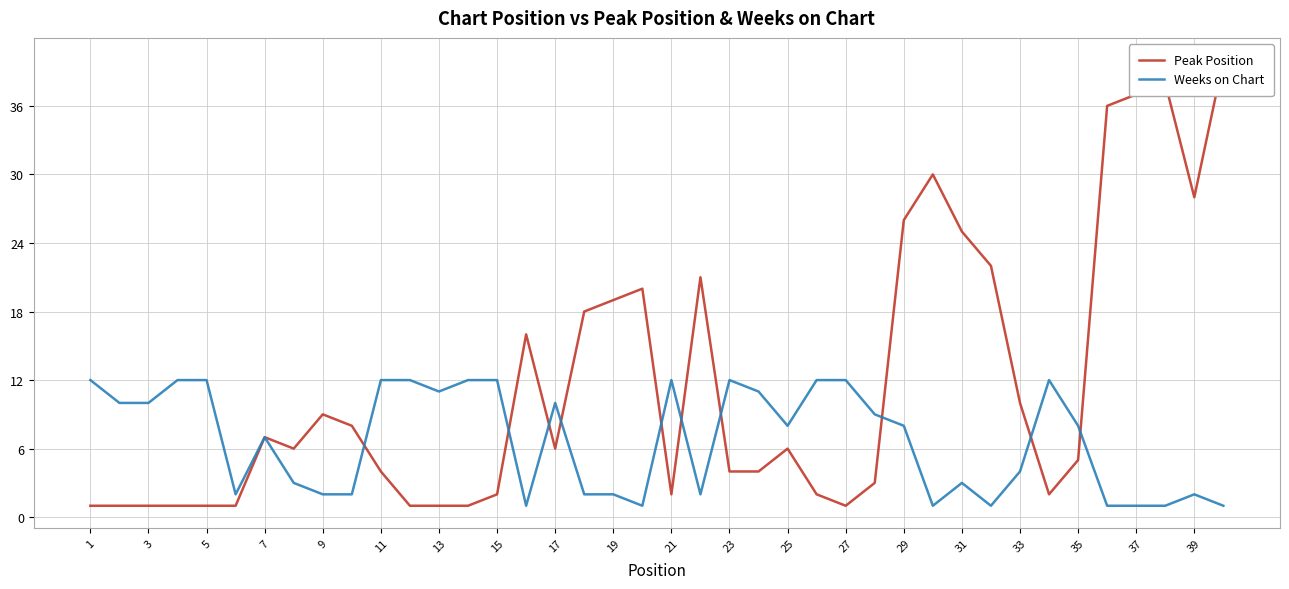

At which label does Weeks on Chart reach its peak?

1